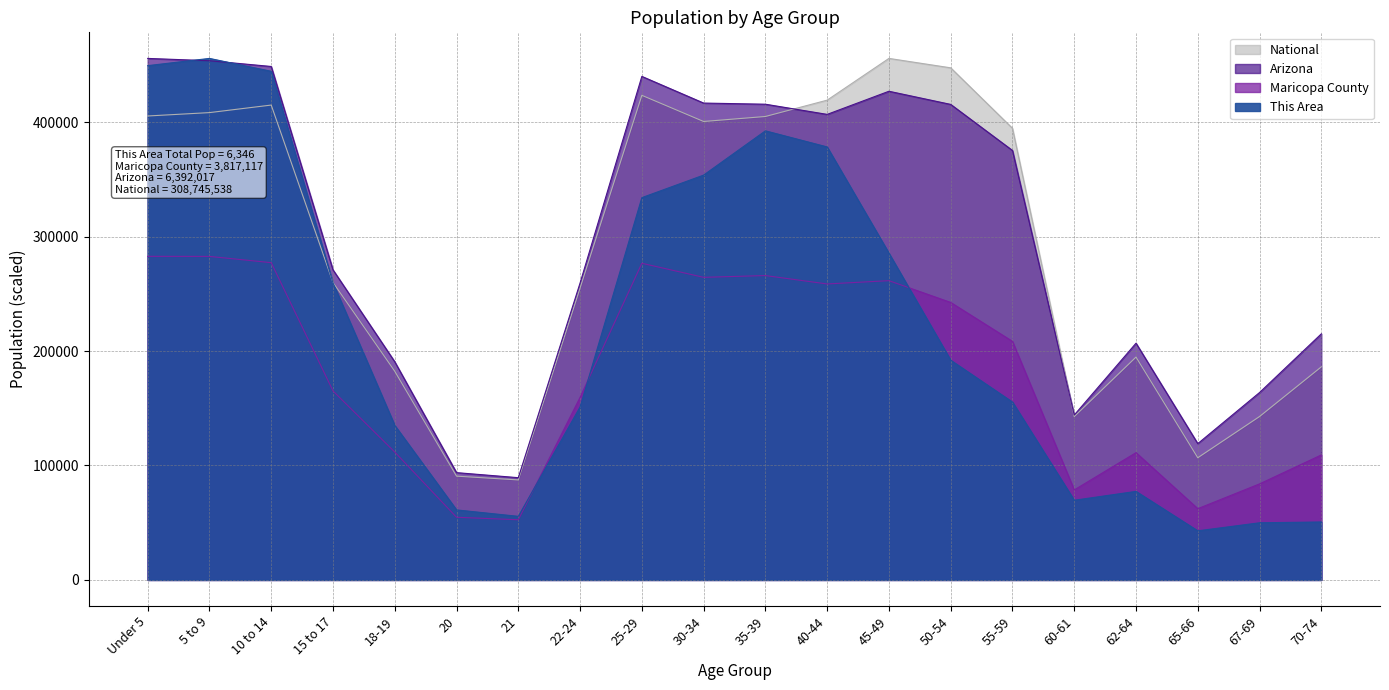

What is the smallest value displayed?

42899.1